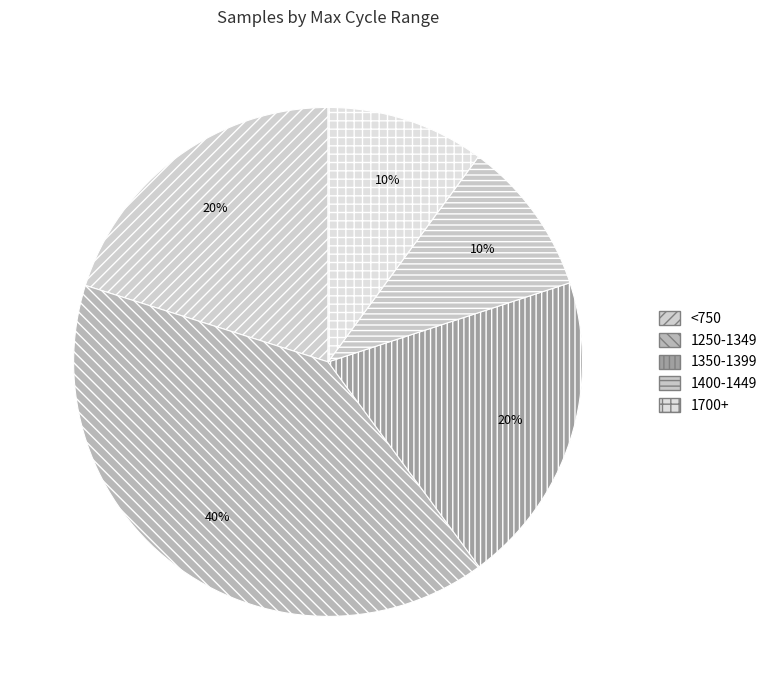

Is there a majority slice in this chart?

No